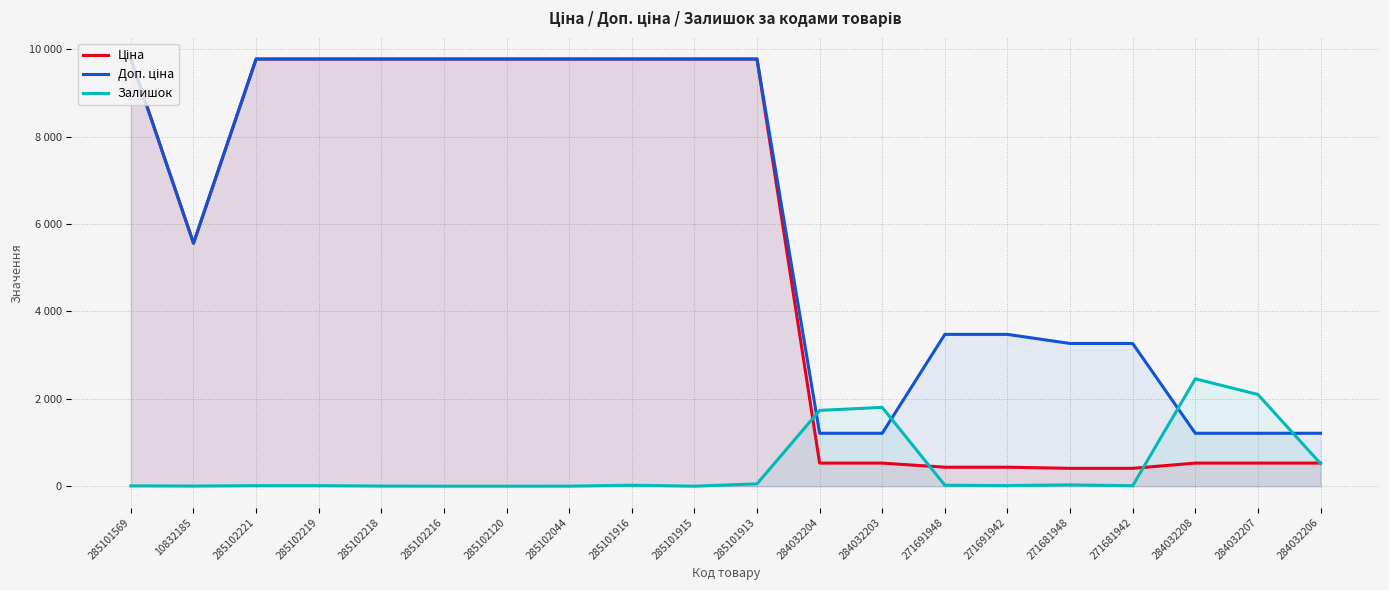

How many times do Доп. ціна and Залишок cross each other?

4